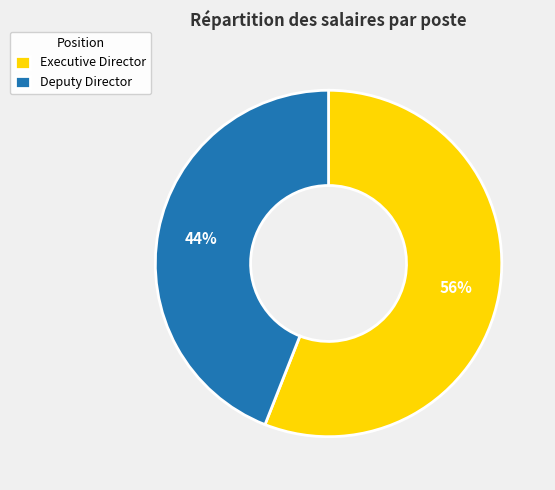

To the nearest percent, what portion does Deputy Director represent?

44%